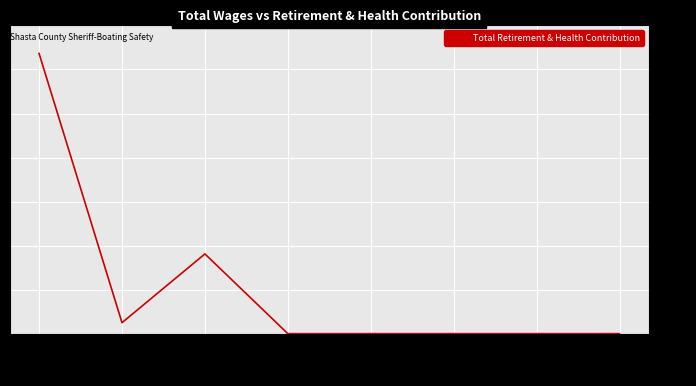

The chart shows a value of 18636 at 24,306. True or false?

False